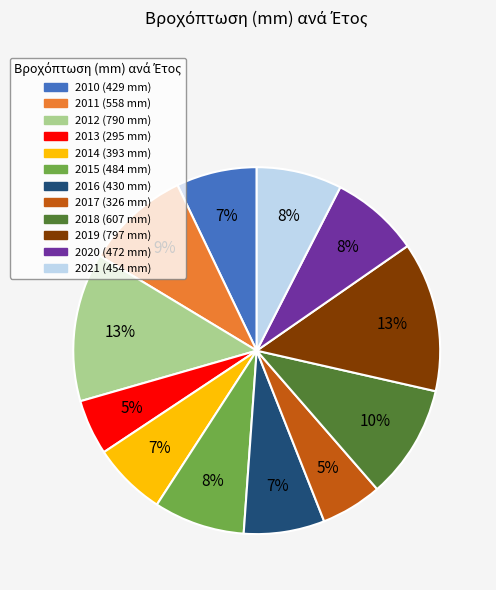

Combined, do 2019 and 2010 account for over 50%?

No